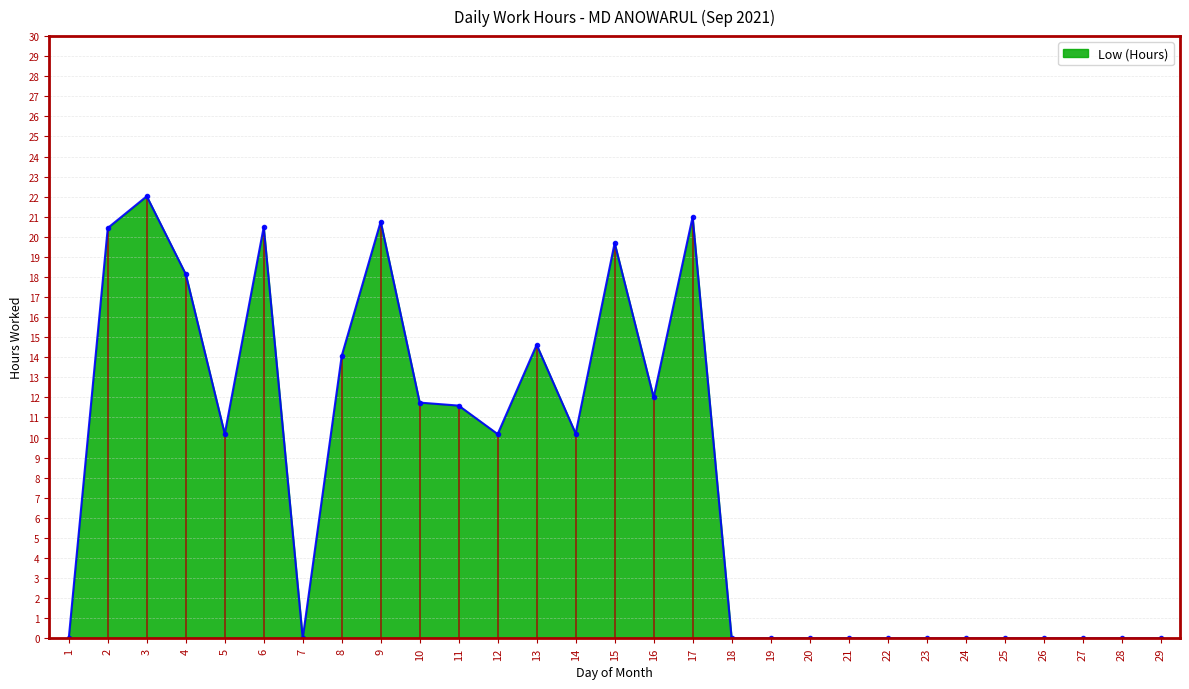

Where is the first local maximum?

3